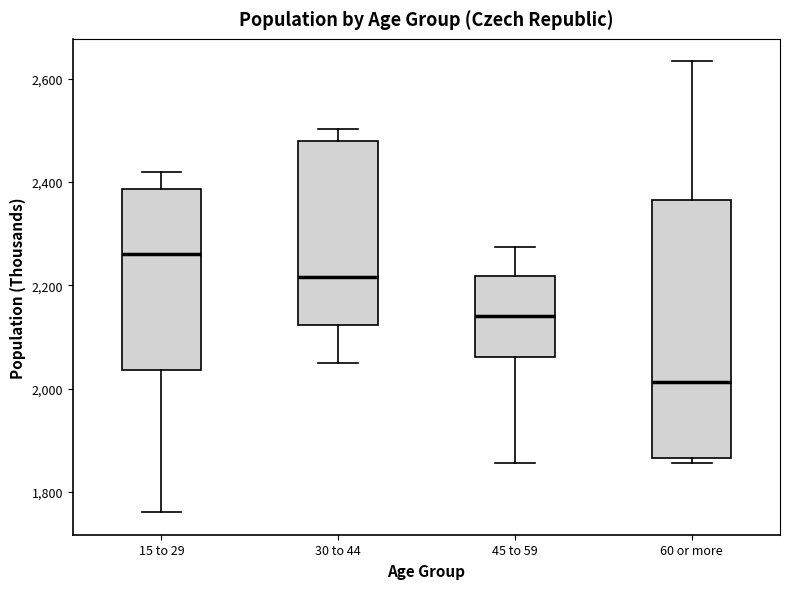

Reading left to right, transcribe this box plot: for each box, give where its median line is, the range the box spans, and where its two whiskers end, as read against the y-axis. The values are not printed on the chart, so give them approximately, as read against the axis.

15 to 29: median 2260, box 2040 to 2380, whiskers 1760 to 2420
30 to 44: median 2220, box 2120 to 2480, whiskers 2060 to 2500
45 to 59: median 2140, box 2060 to 2220, whiskers 1860 to 2280
60 or more: median 2020, box 1860 to 2360, whiskers 1860 (just below the box's lower edge) to 2640